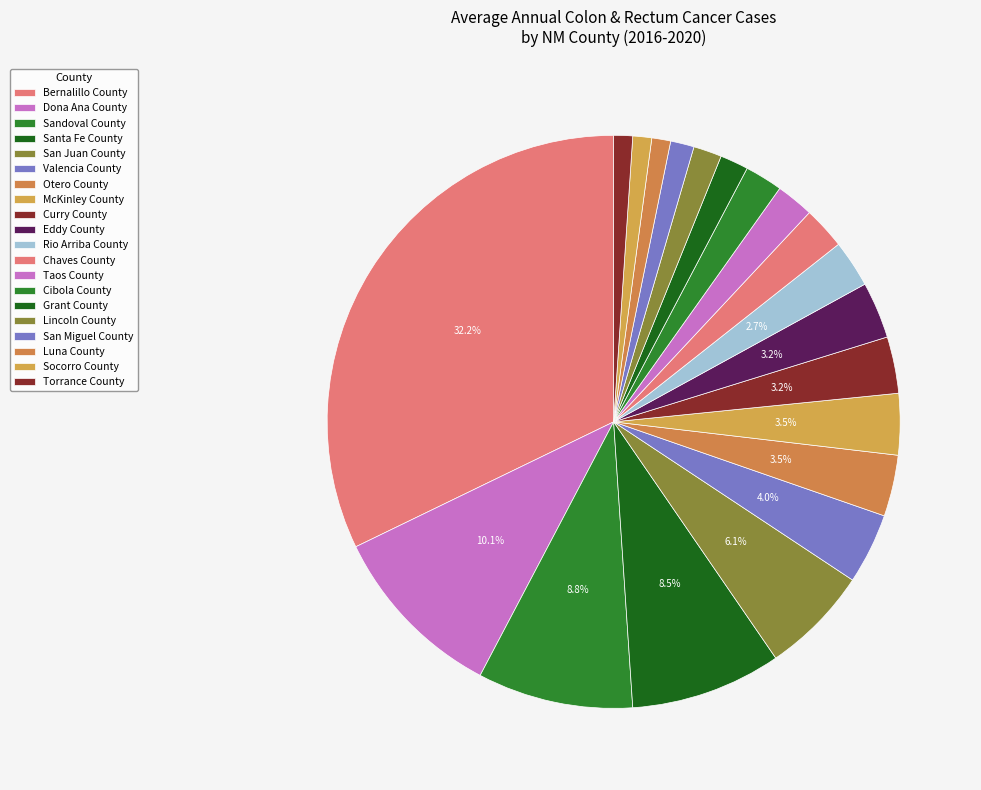

Which slice is the largest?

Bernalillo County